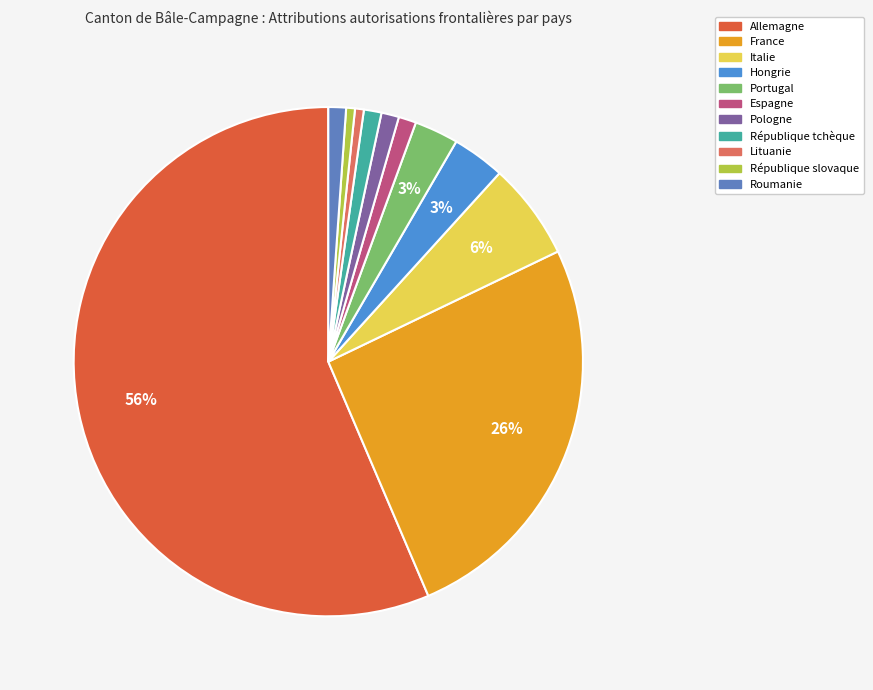

What percentage is the Italie slice, to the nearest percent?

6%